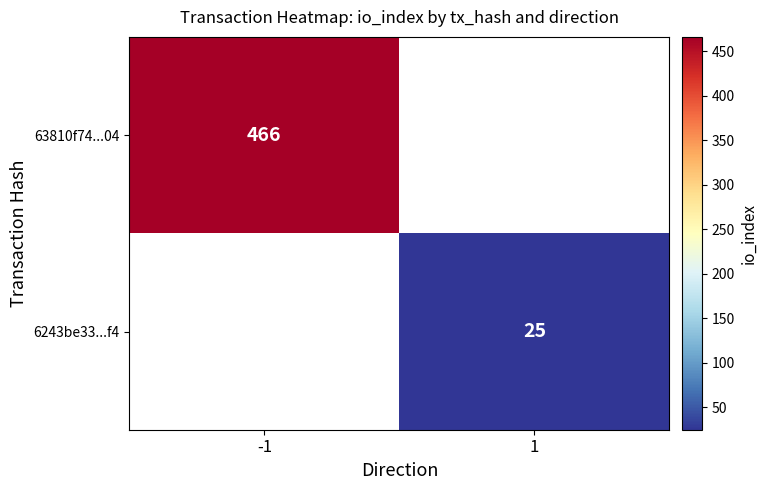

At how many categories does at least one series exceed 124?

1